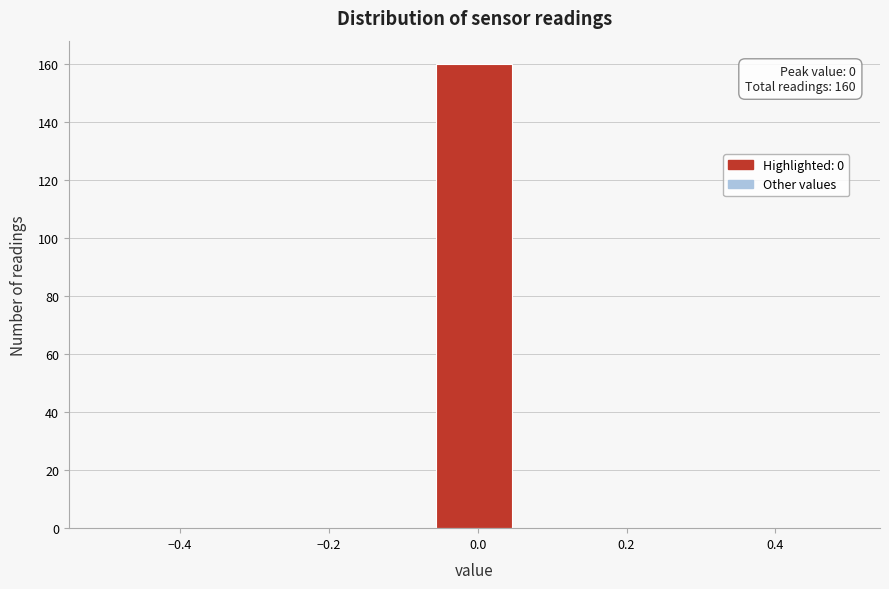

Over which range of the x-axis is the bar tallest?

-0.06 to 0.06